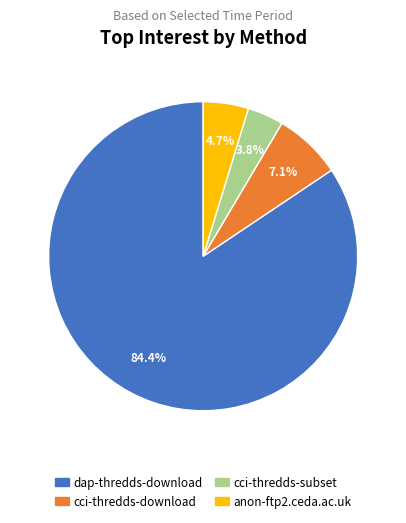

Rank the categories by value from lowest to highest.

cci-thredds-subset, anon-ftp2.ceda.ac.uk, cci-thredds-download, dap-thredds-download